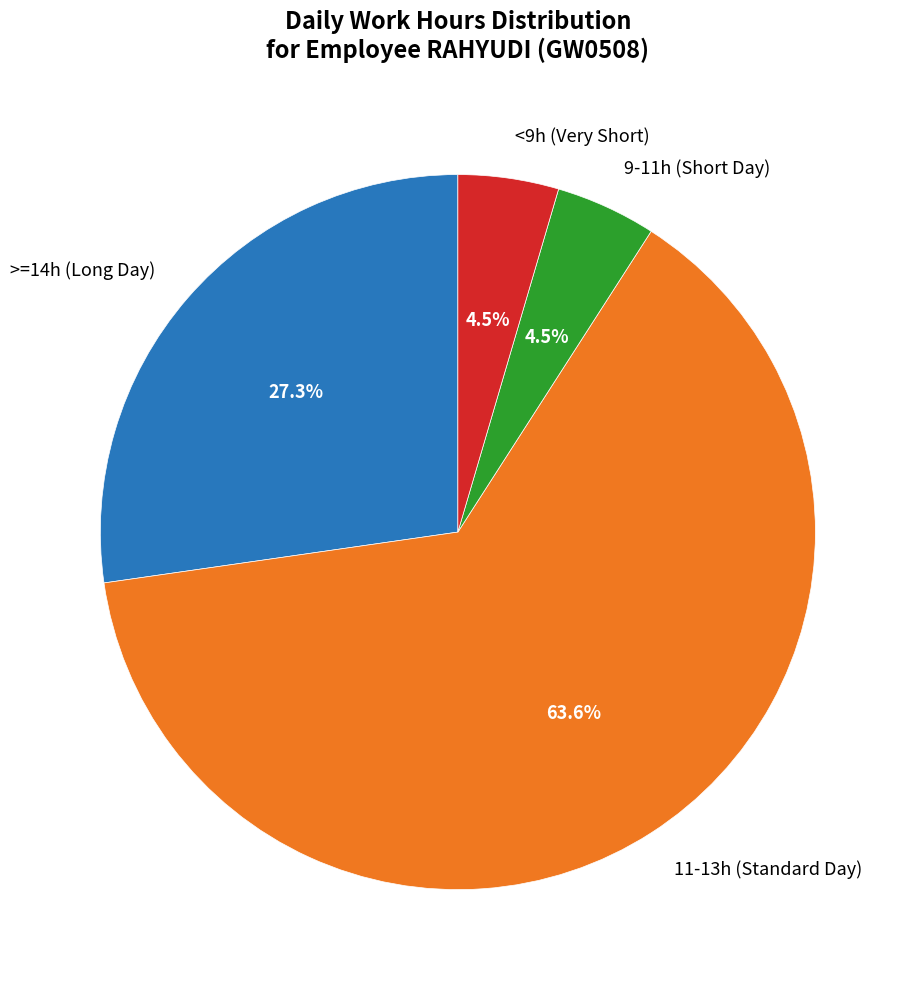

Is the sum of 9-11h (Short Day) and >=14h (Long Day) greater than half?

No